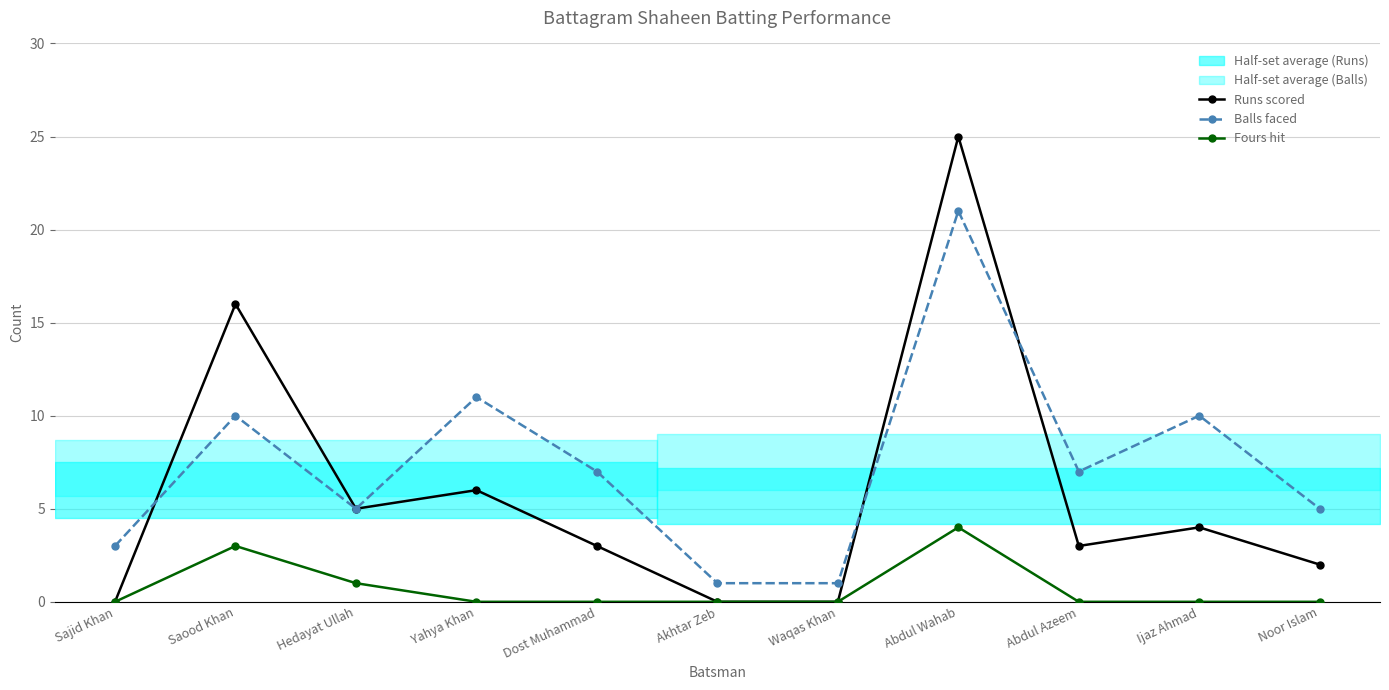

List the series in order of their peak value, highest first.

Runs scored, Balls faced, Fours hit